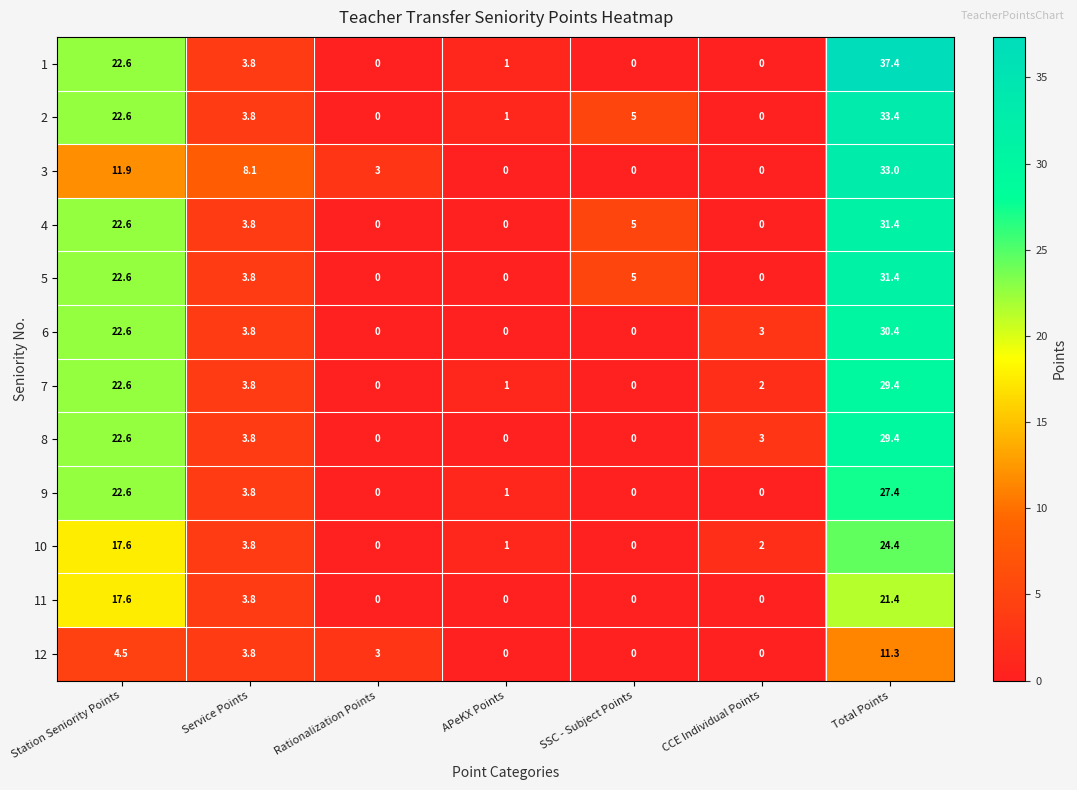

Which series has the largest range (max minus min)?

1